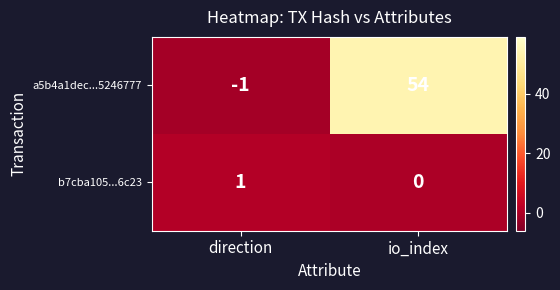

What is the greatest value displayed?

54